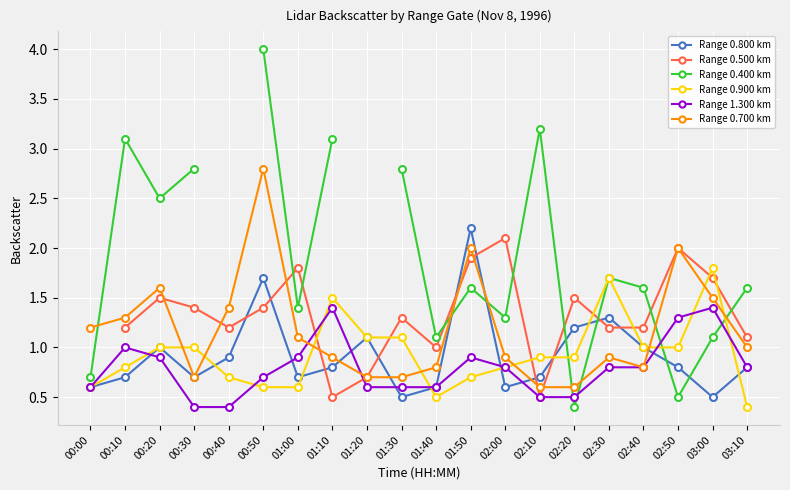

What is the label of the 8th point from the left?

01:10